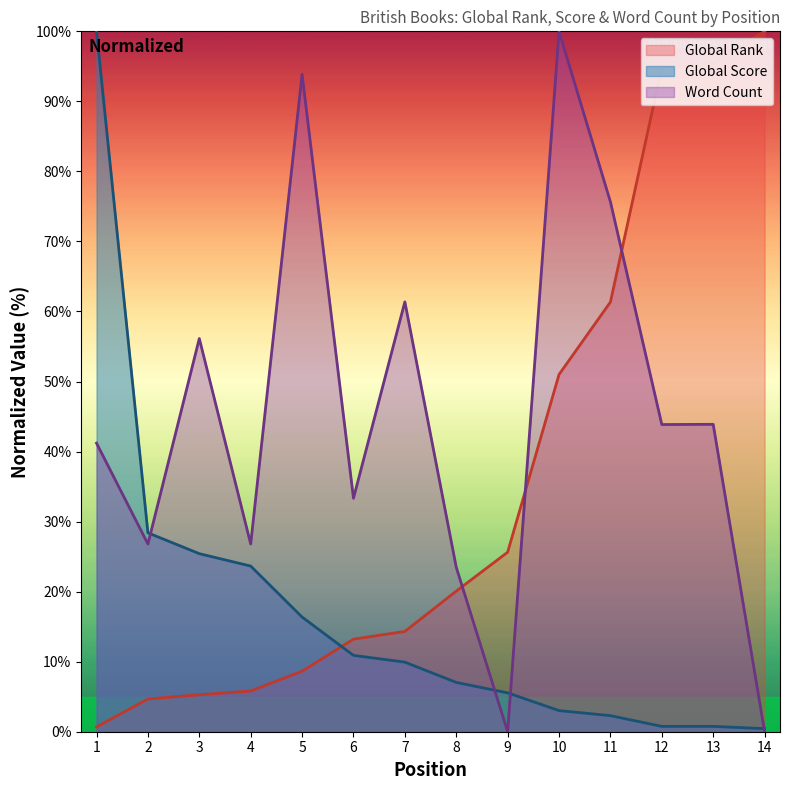

List the series in order of their overall mean, highest first.

Word Count, Global Rank, Global Score